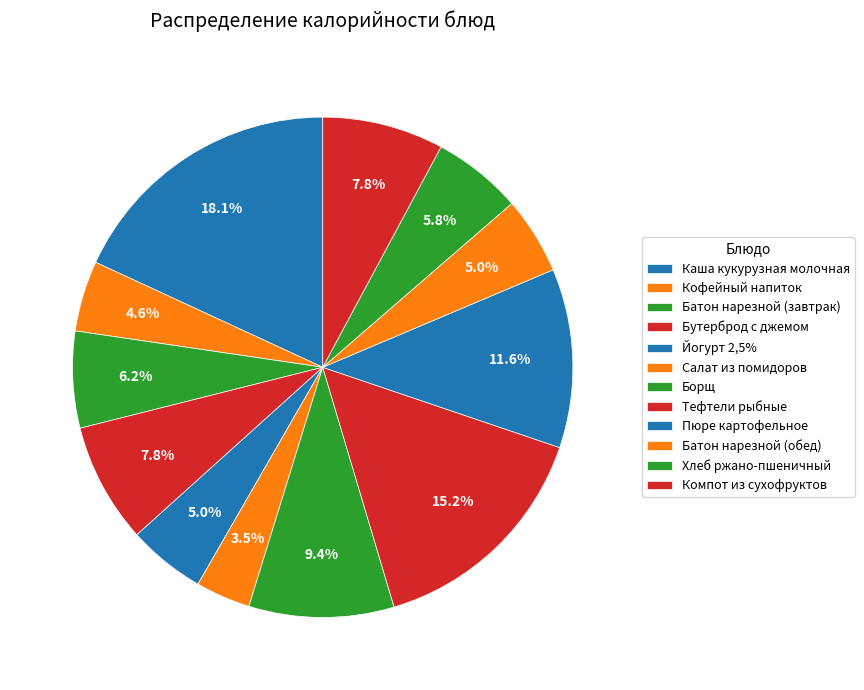

Which slice is the smallest?

Салат из помидоров